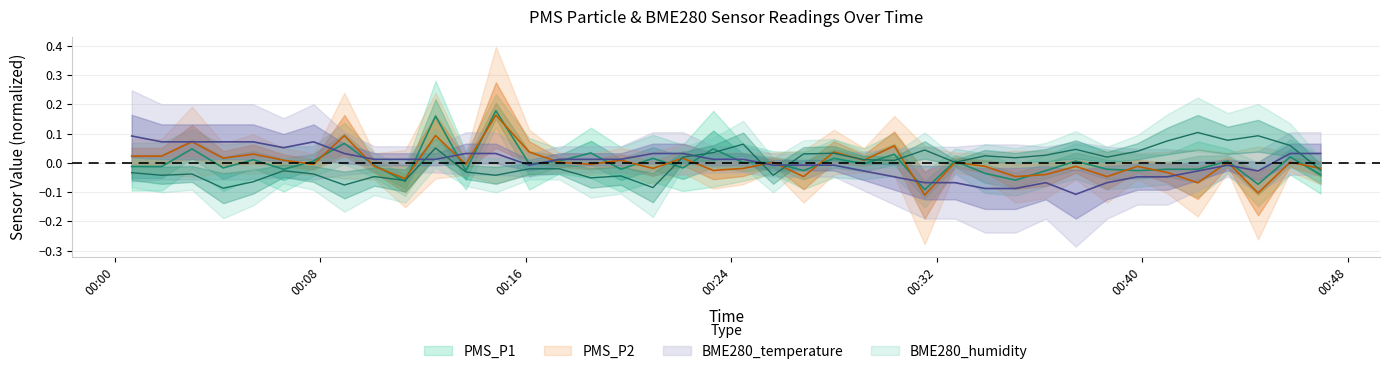

Which category has the lowest value across all series?

2022/12/28 00:31:32